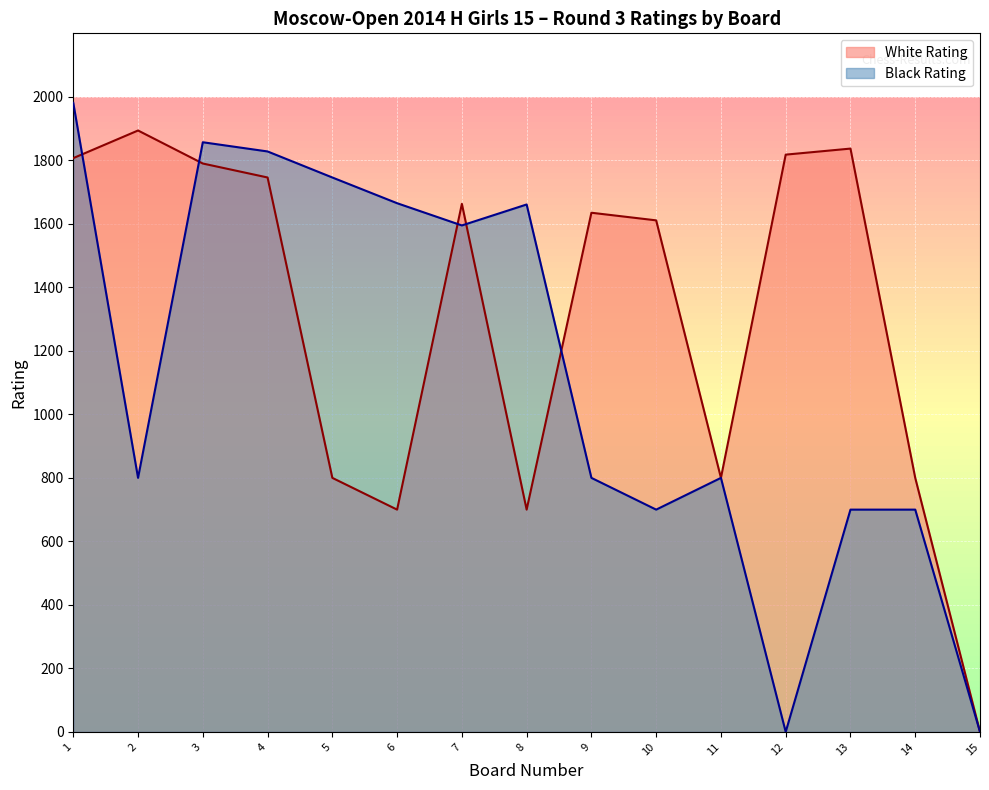

What is the greatest value displayed?

1981